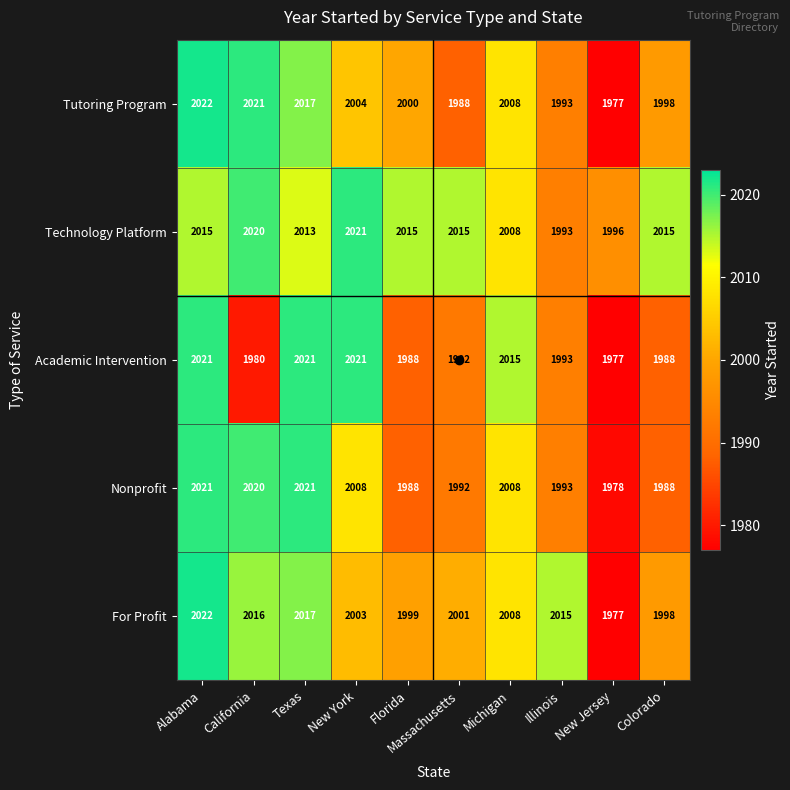

Which series changed the most between Michigan and Colorado?

Academic Intervention